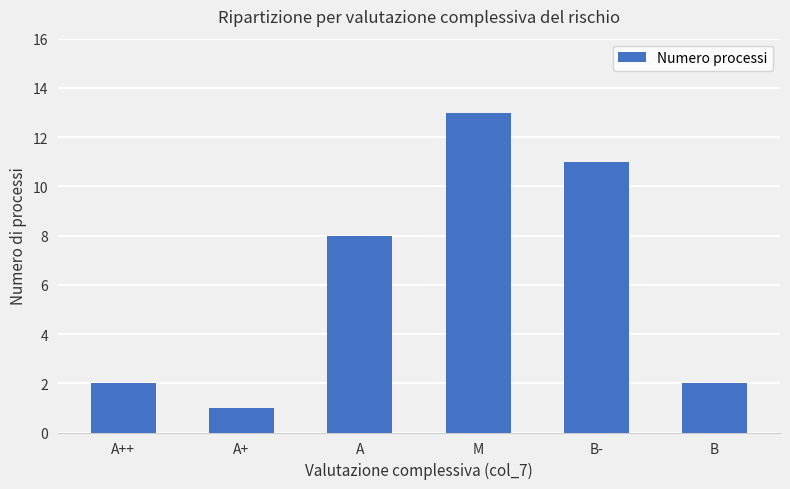

What is the label of the 6th bar from the right?

A++